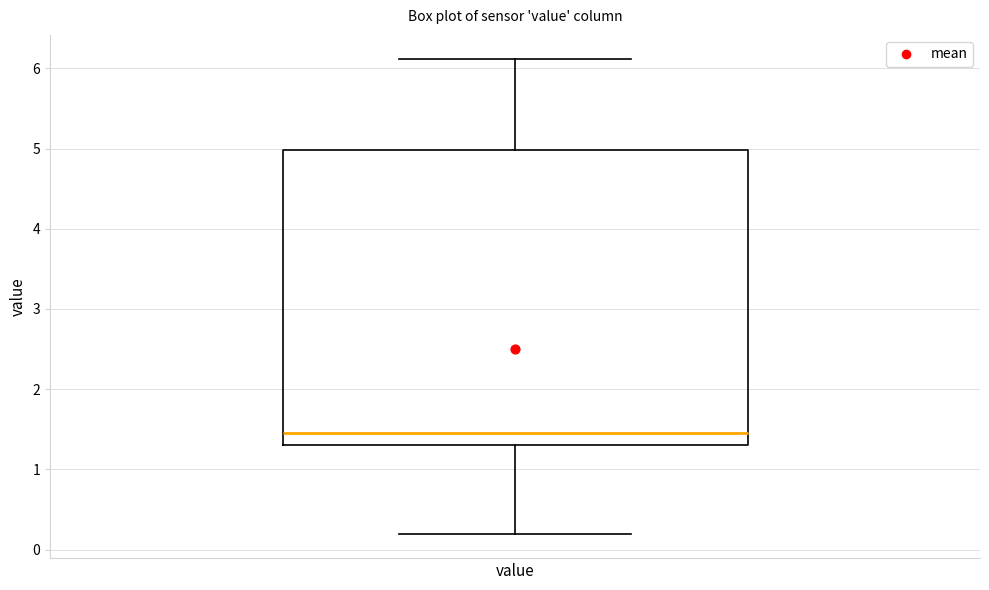

Transcribe this box plot: give where the median line is, the range the box spans, and where the two whiskers end, as read against the y-axis. The values are not printed on the chart, so give them approximately, as read against the axis.

median 1.5, box 1.3 to 5.0, whiskers 0.2 to 6.1